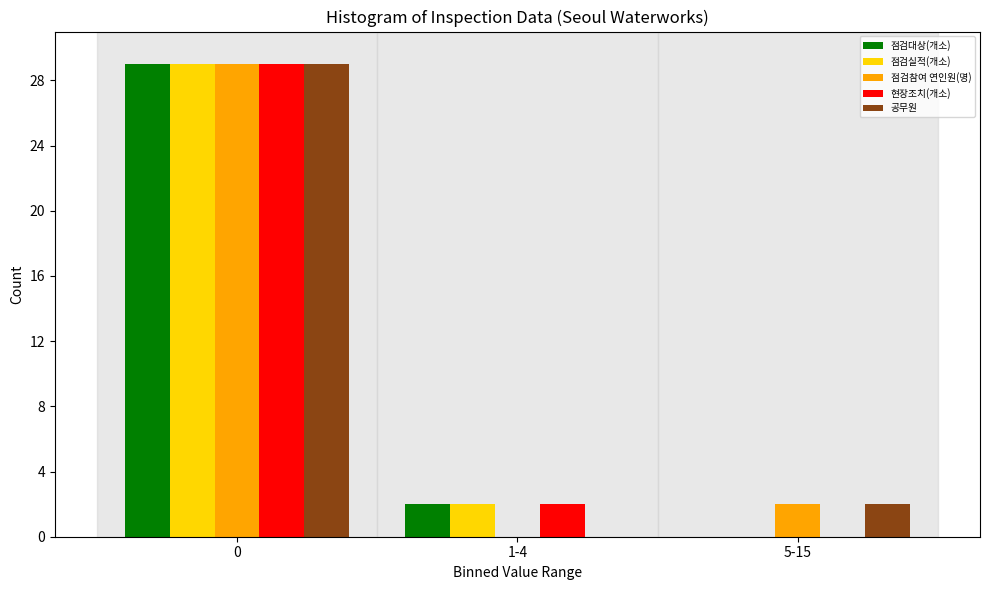

Reading right to left, list all the values displayed in this chart.

점검대상(개소): 5-15=0	1-4=2	0=29
점검실적(개소): 5-15=0	1-4=2	0=29
점검참여 연인원(명): 5-15=2	1-4=0	0=29
현장조치(개소): 5-15=0	1-4=2	0=29
공무원: 5-15=2	1-4=0	0=29